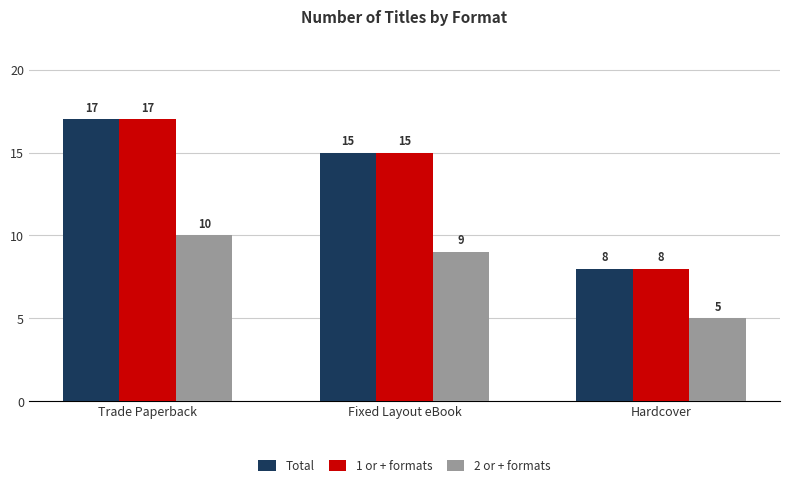

Rank the categories by Total value from lowest to highest.

Hardcover, Fixed Layout eBook, Trade Paperback